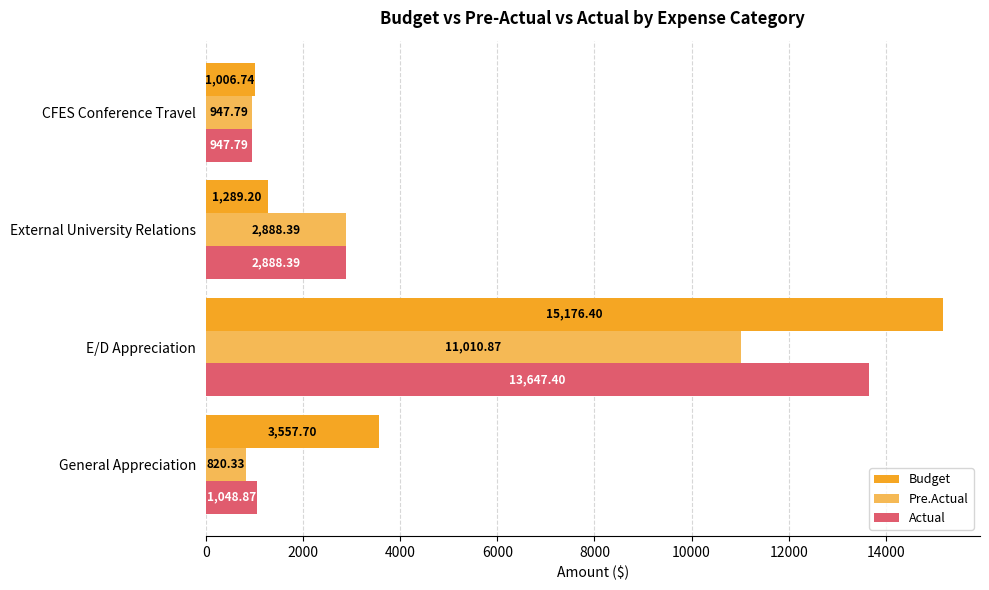

Is the value of Budget at External University Relations greater than the value of Actual at CFES Conference Travel?

Yes